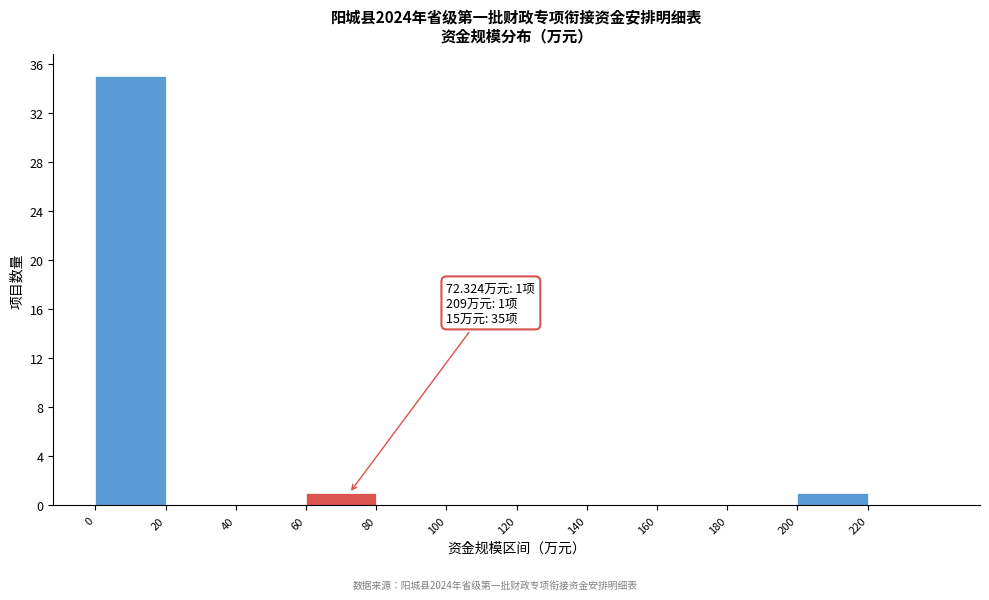

Which range on the x-axis has the tallest bar?

0 to 20